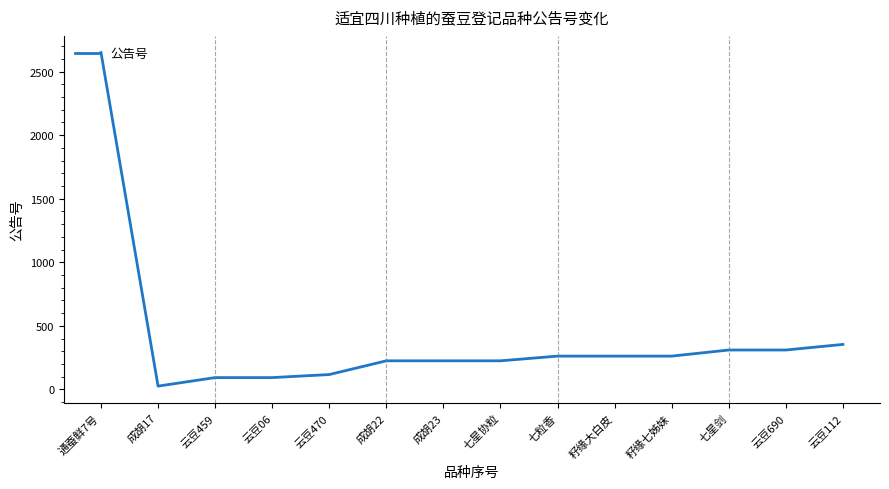

The value at 云豆112 is 485. True or false?

False